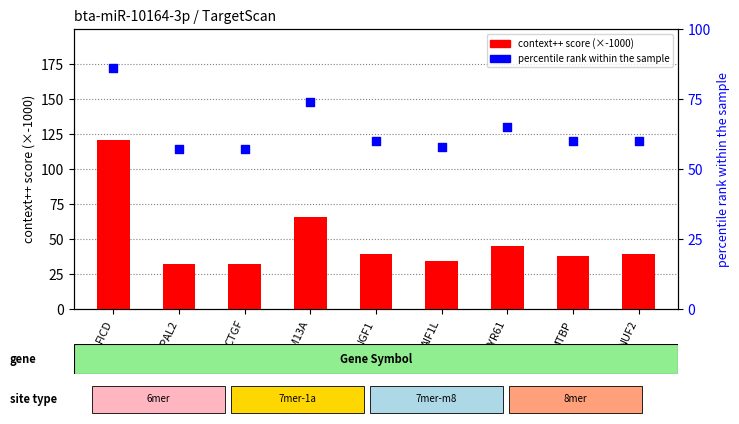

At how many categories does at least one series exceed 100?

1